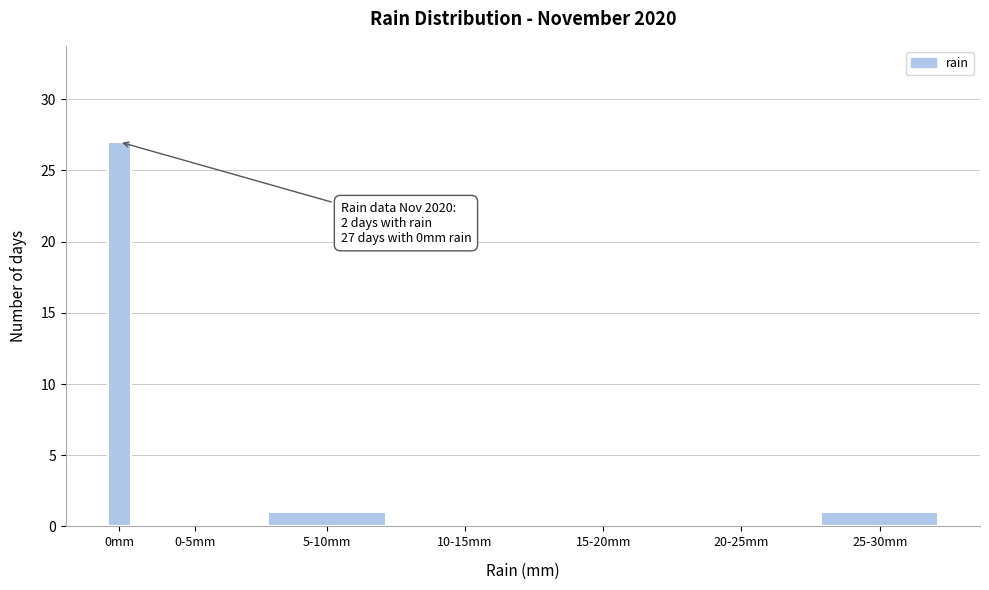

Reading left to right, what are all the values shown in this chart?

0mm=27	0-5mm=0	5-10mm=1	10-15mm=0	15-20mm=0	20-25mm=0	25-30mm=1